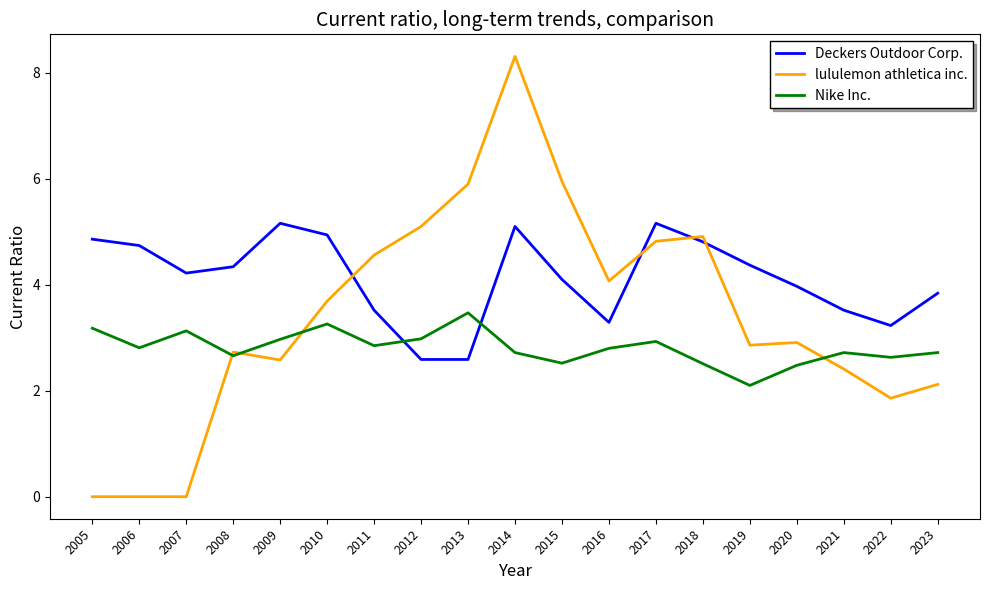

After their last crossing, which series has the higher values: Nike Inc. or lululemon athletica inc.?

Nike Inc.